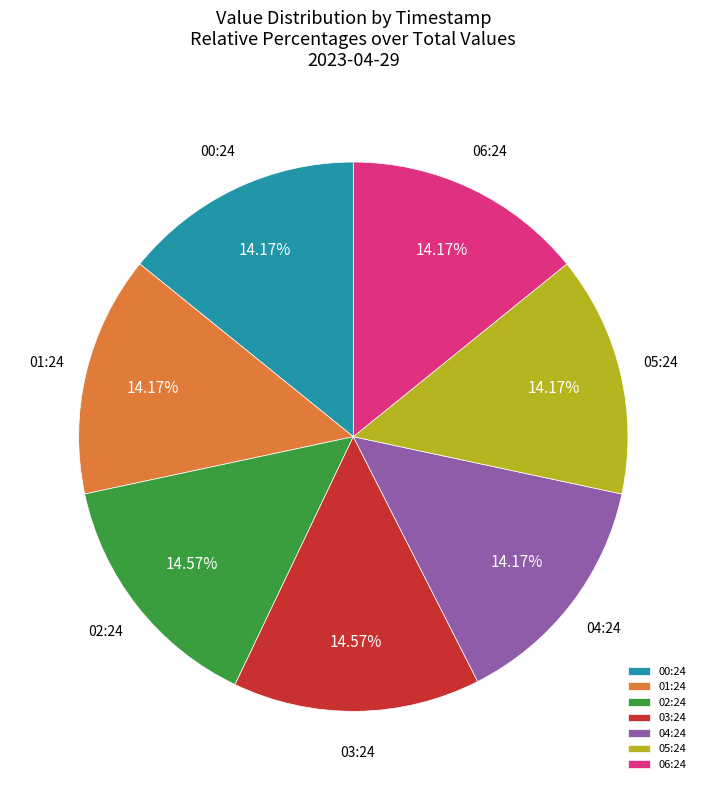

What is the ratio of the value at 03:24 to the value at 06:24?

1.0